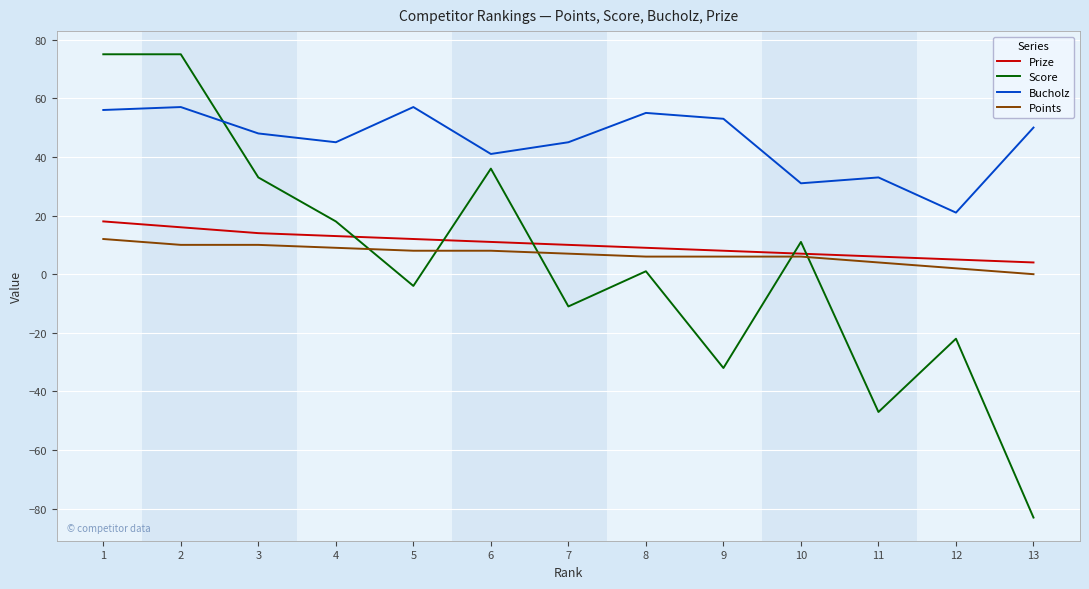

What are all the series names shown in the legend?

Prize, Score, Bucholz, Points